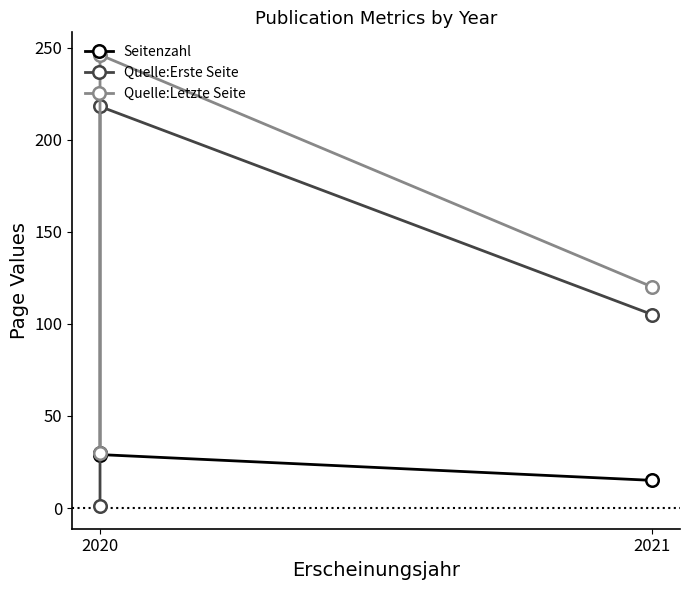

Rank the series by their maximum value, from highest to lowest.

Quelle:Letzte Seite, Quelle:Erste Seite, Seitenzahl